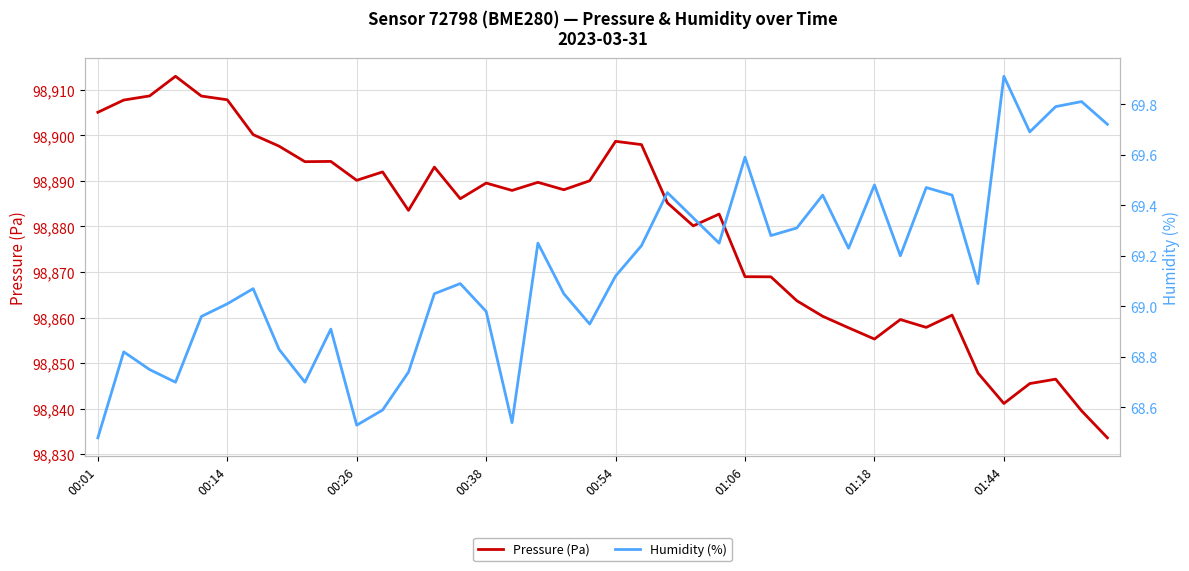

What is the maximum value for Humidity (%)?

69.9